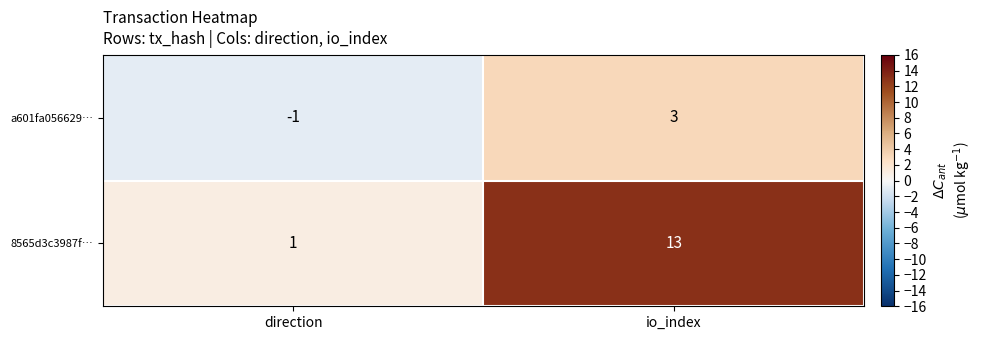

What is the difference between the highest and lowest values at io_index?

10